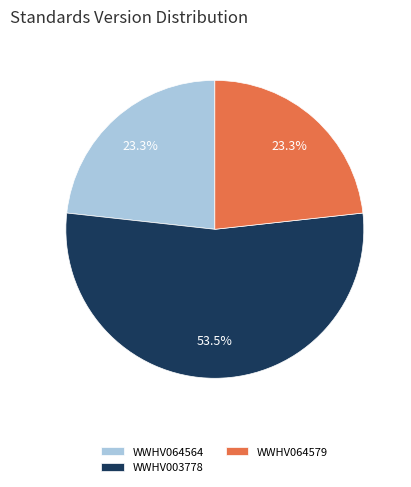

What percentage do WWHV003778 and WWHV064564 together represent?

76.7%